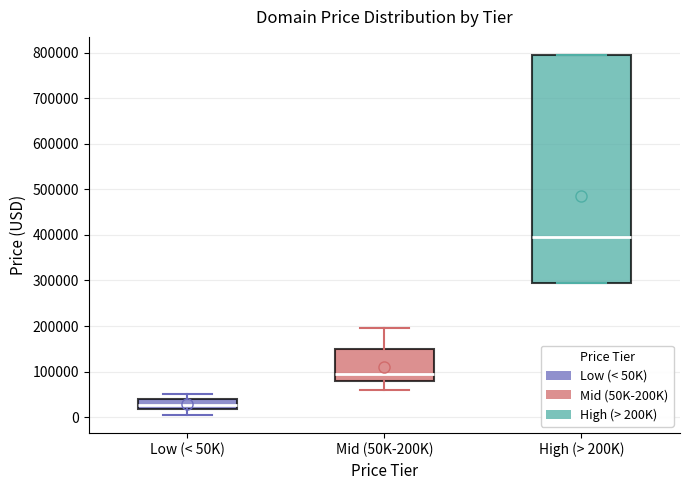

Reading left to right, read every box against the y-axis: the position of its median line, the range the box covers, and the ends of its whiskers. The values are not printed on the chart, so give them approximately, as read against the axis.

Low (< 50K): median 30000, box 20000 to 40000, whiskers 0 to 50000
Mid (50K-200K): median 90000, box 80000 to 150000, whiskers 60000 to 190000
High (> 200K): median 390000, box 290000 to 790000, whiskers 290000 to 790000